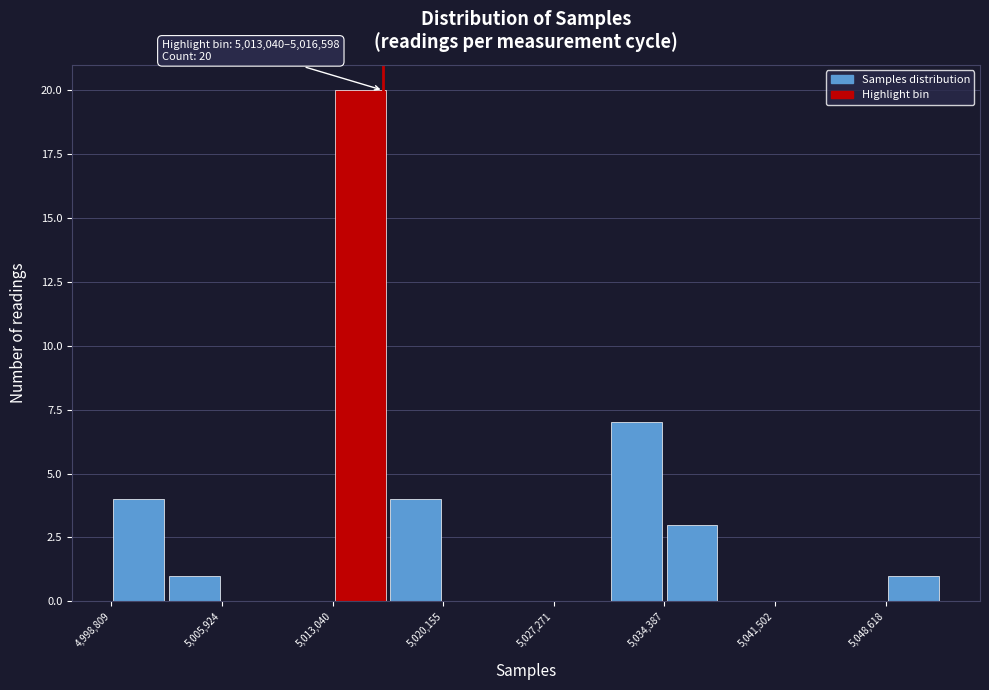

Around what value on the x-axis is the tallest bar? Give the approximate position of its centre, as read against the axis.

5015000